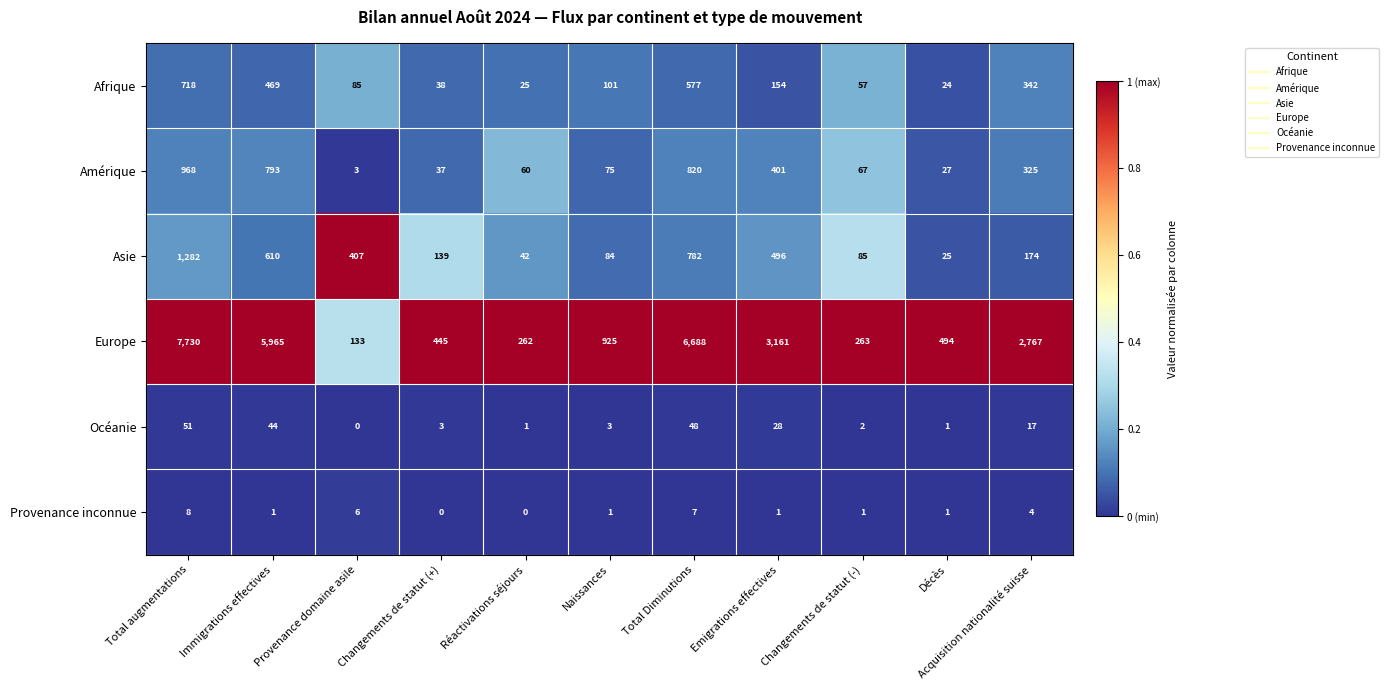

True or false: Amérique has a value of 75 at Acquisition nationalité suisse.

False